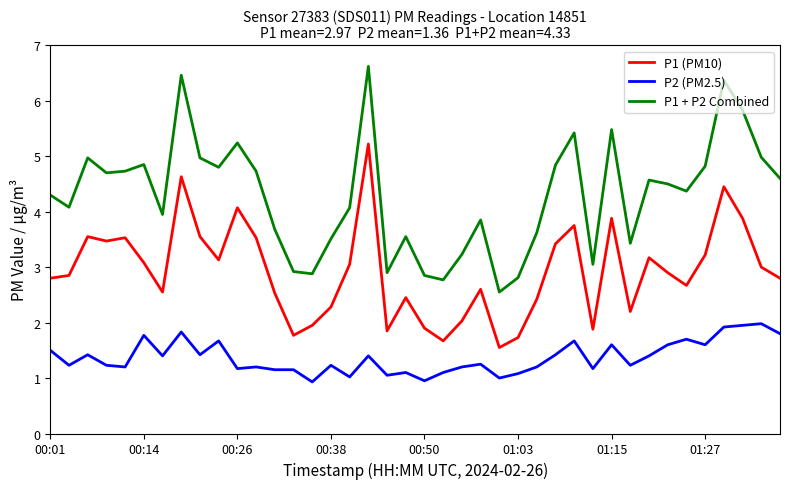

What is the difference between the maximum and minimum values in the P1 + P2 Combined series?

4.1